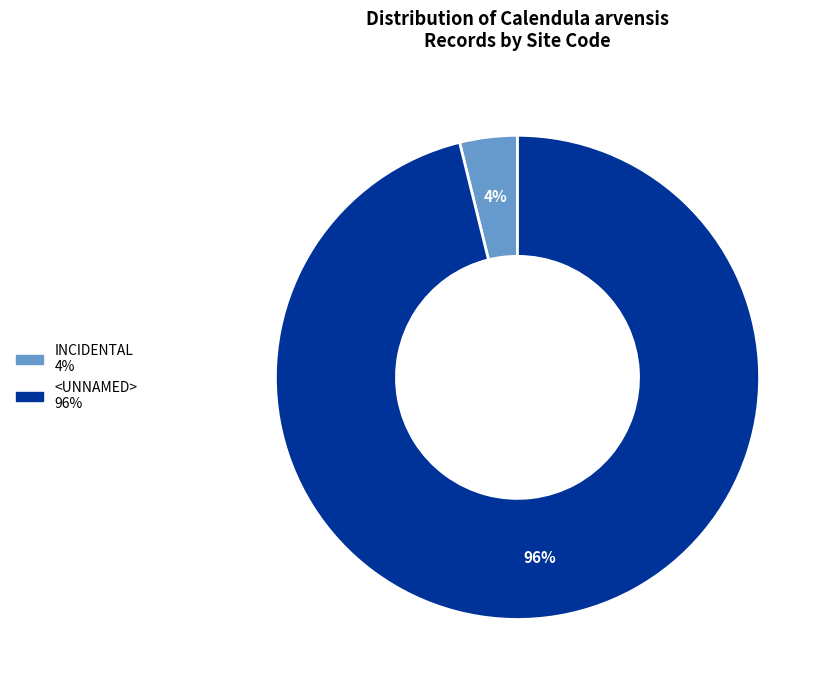

Is there any slice that represents more than half of the pie?

Yes